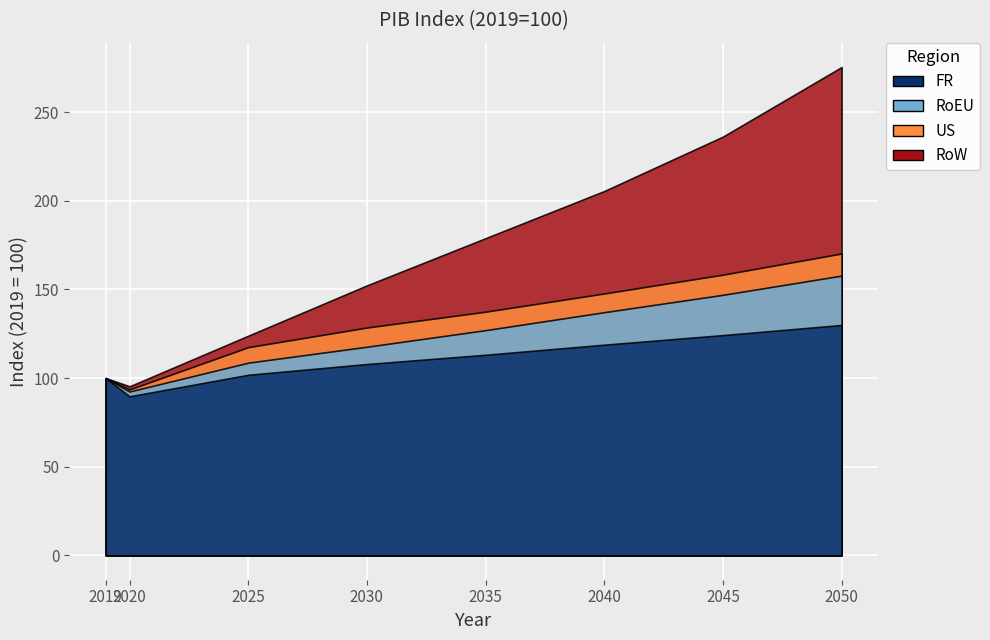

Where does the US series first go above 137?

2035